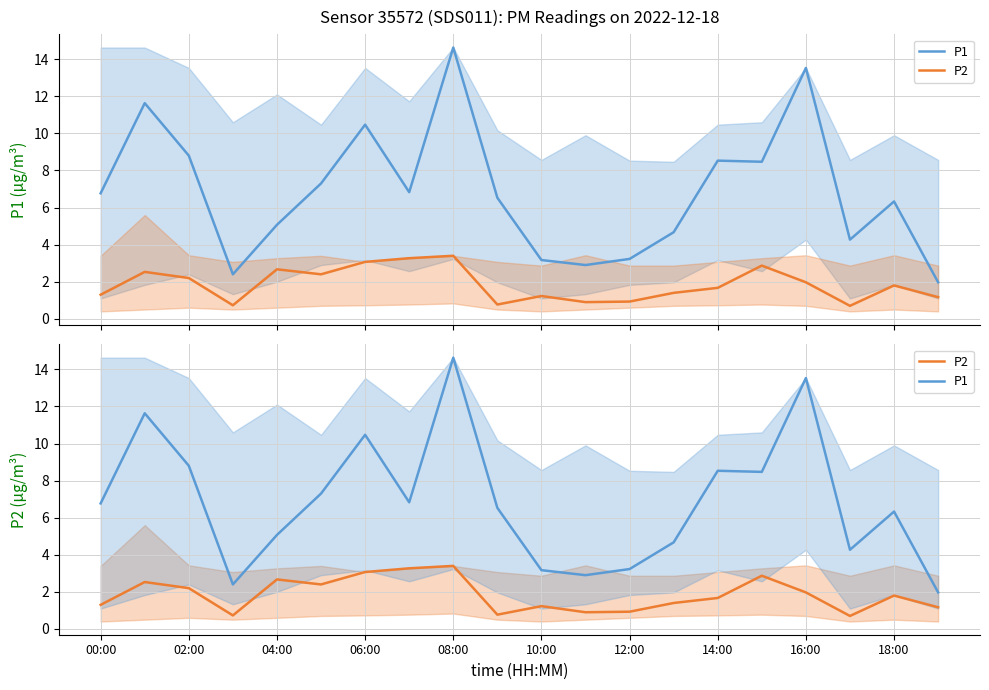

True or false: P2 has more than 0 points higher than both neighbors.

True